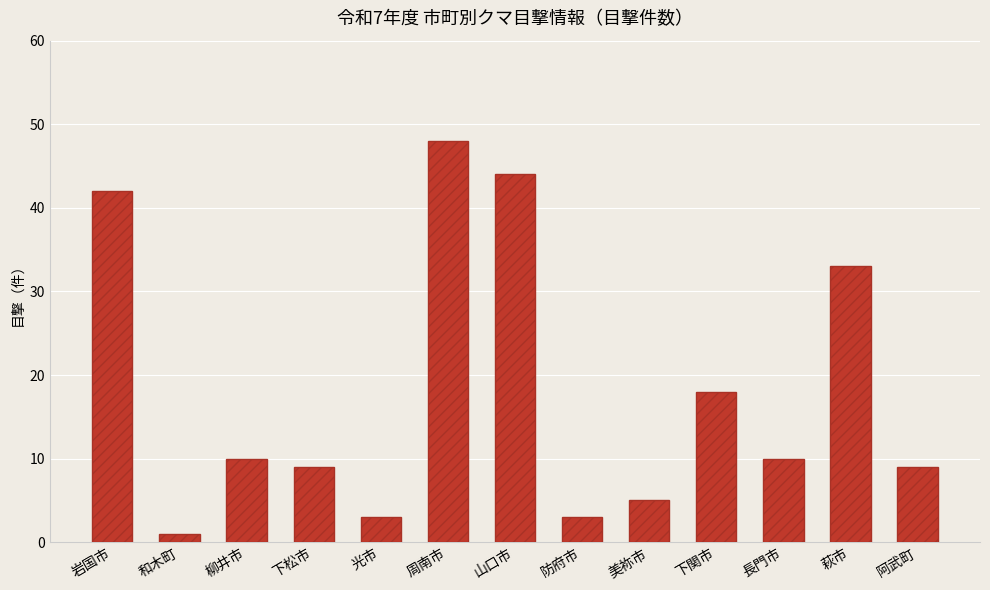

How many bars are there in total?

13